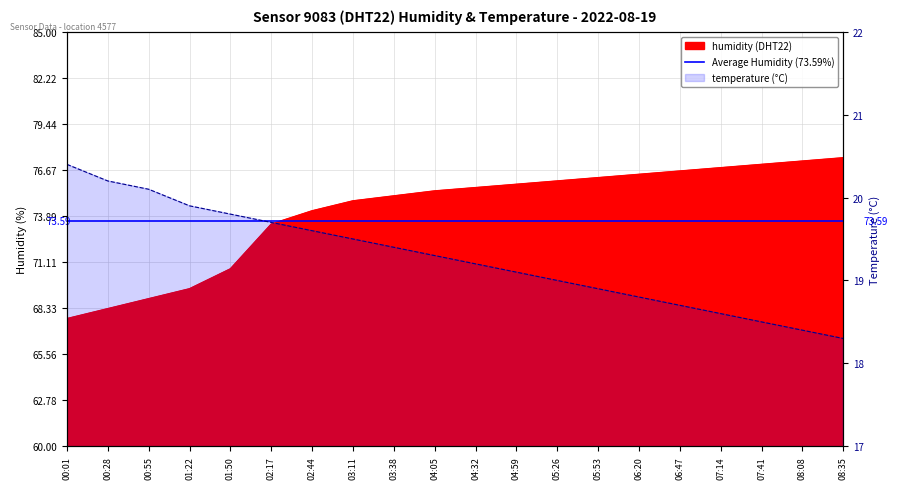

Is the value of humidity at 03:38 greater than the value of temperature at 00:55?

Yes